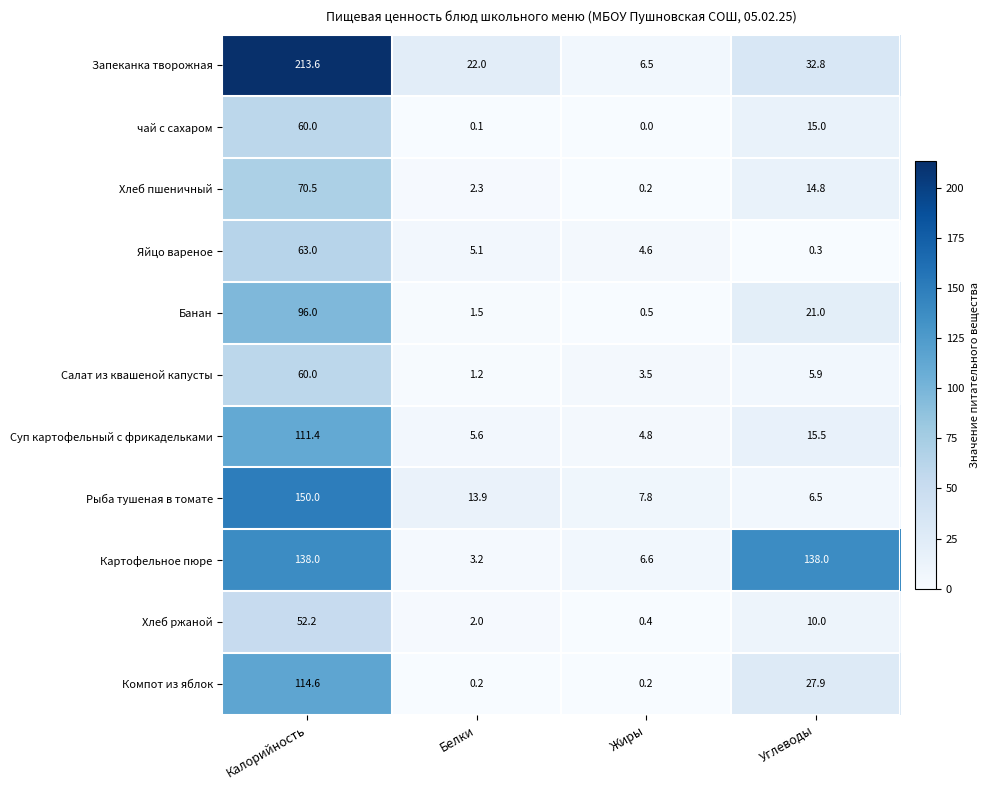

What is the difference between the second highest and minimum values in the Рыба тушеная в томате series?

7.4